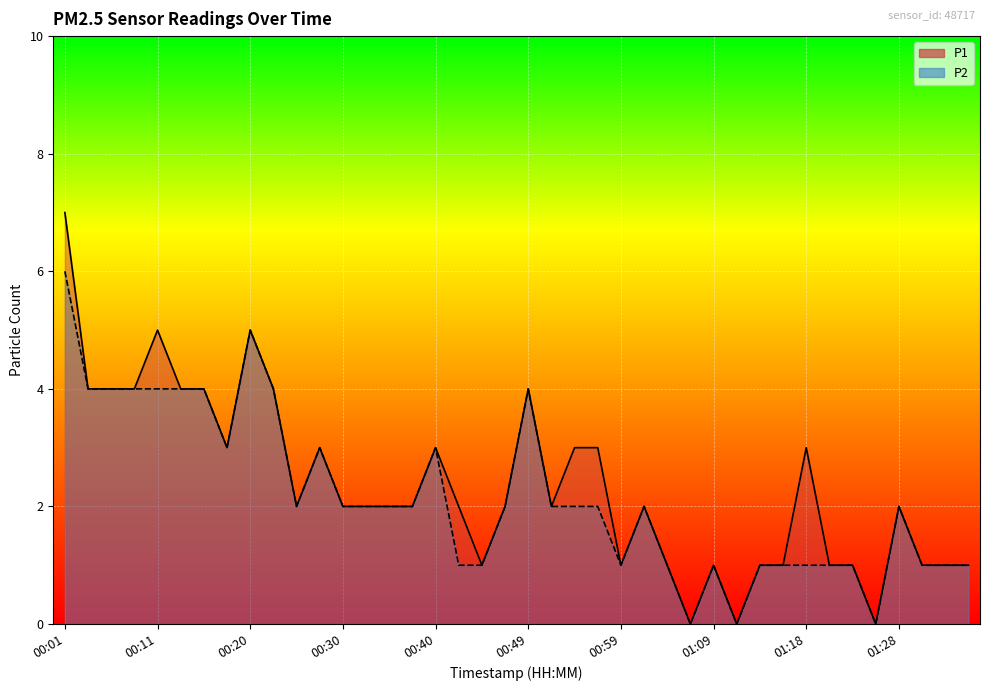

What is the sum of the P1 values at 00:30 and 00:40?

5